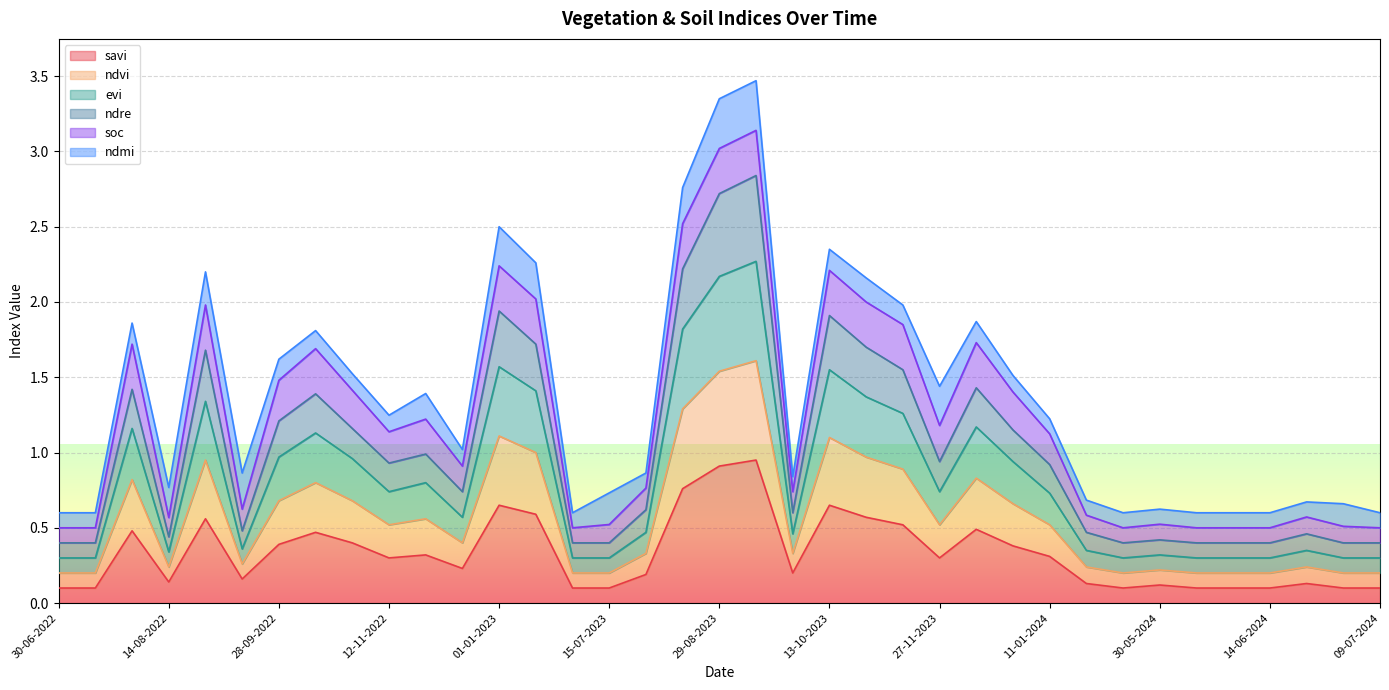

How many interior local peaks does the savi series have?

10